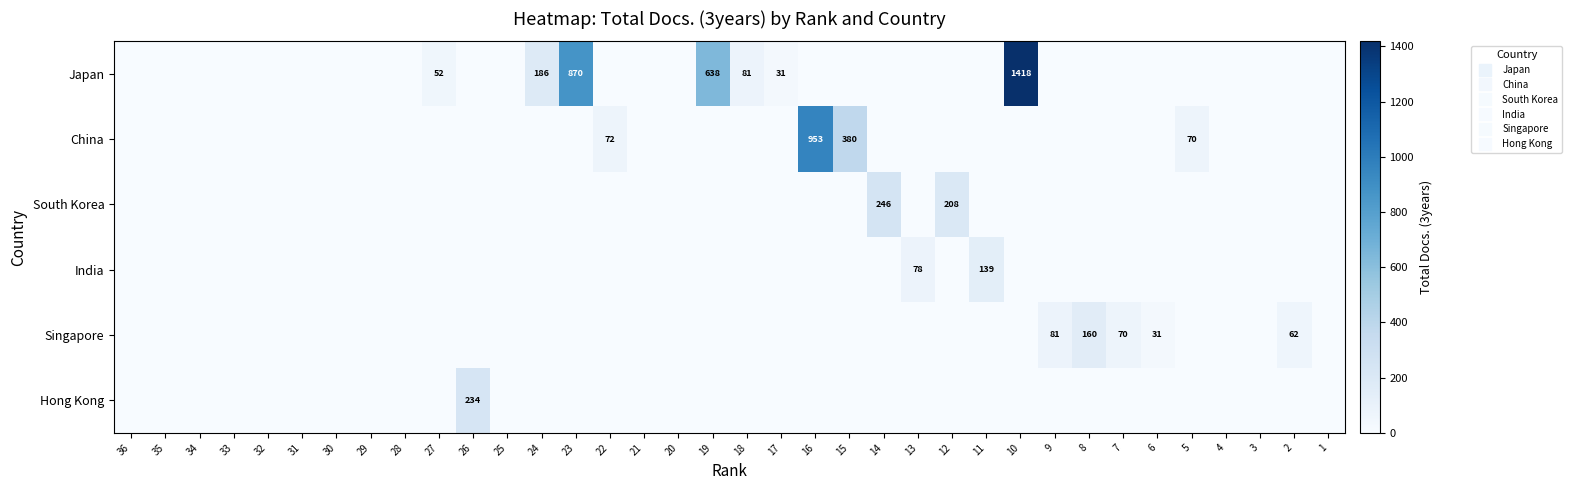

Rank the categories by South Korea value from highest to lowest.

14, 12, 36, 35, 34, 33, 32, 31, 30, 29, 28, 27, 26, 25, 24, 23, 22, 21, 20, 19, 18, 17, 16, 15, 13, 11, 10, 9, 8, 7, 6, 5, 4, 3, 2, 1